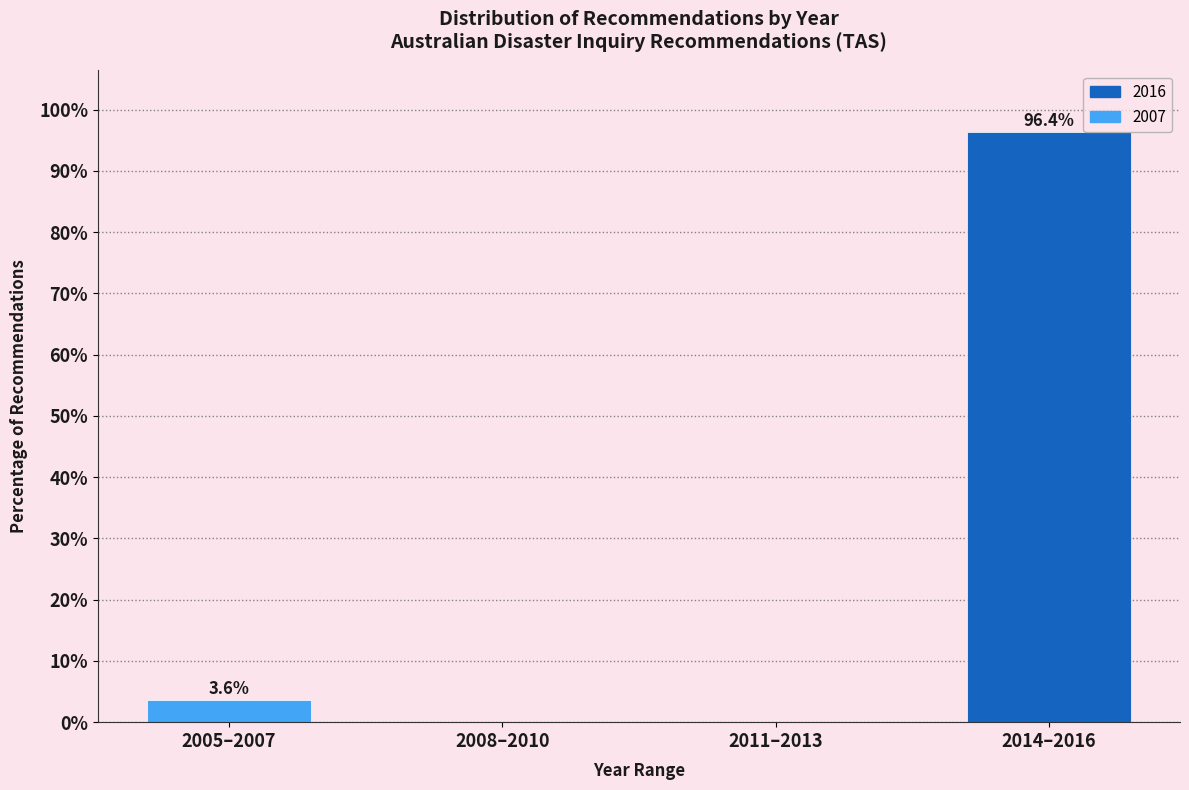

Reading left to right, list all the values displayed in this chart.

2005–2007=3.6	2008–2010=0.0	2011–2013=0.0	2014–2016=96.4